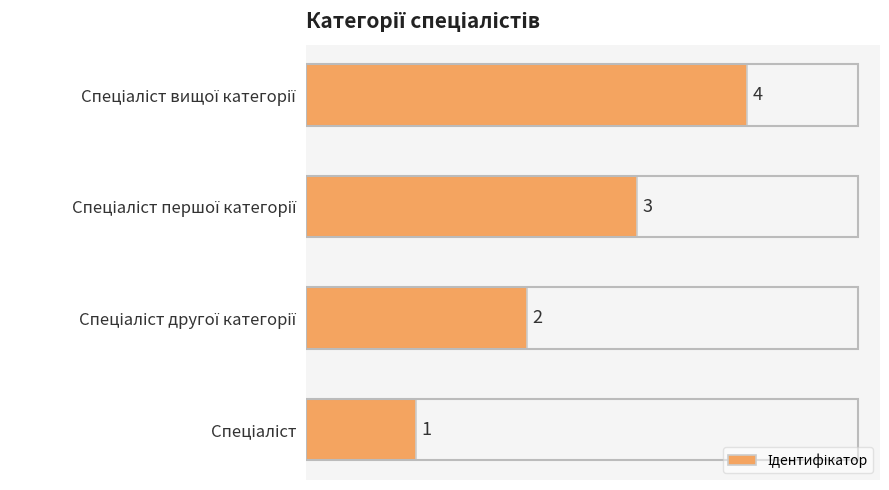

What is the maximum value shown in the chart?

4